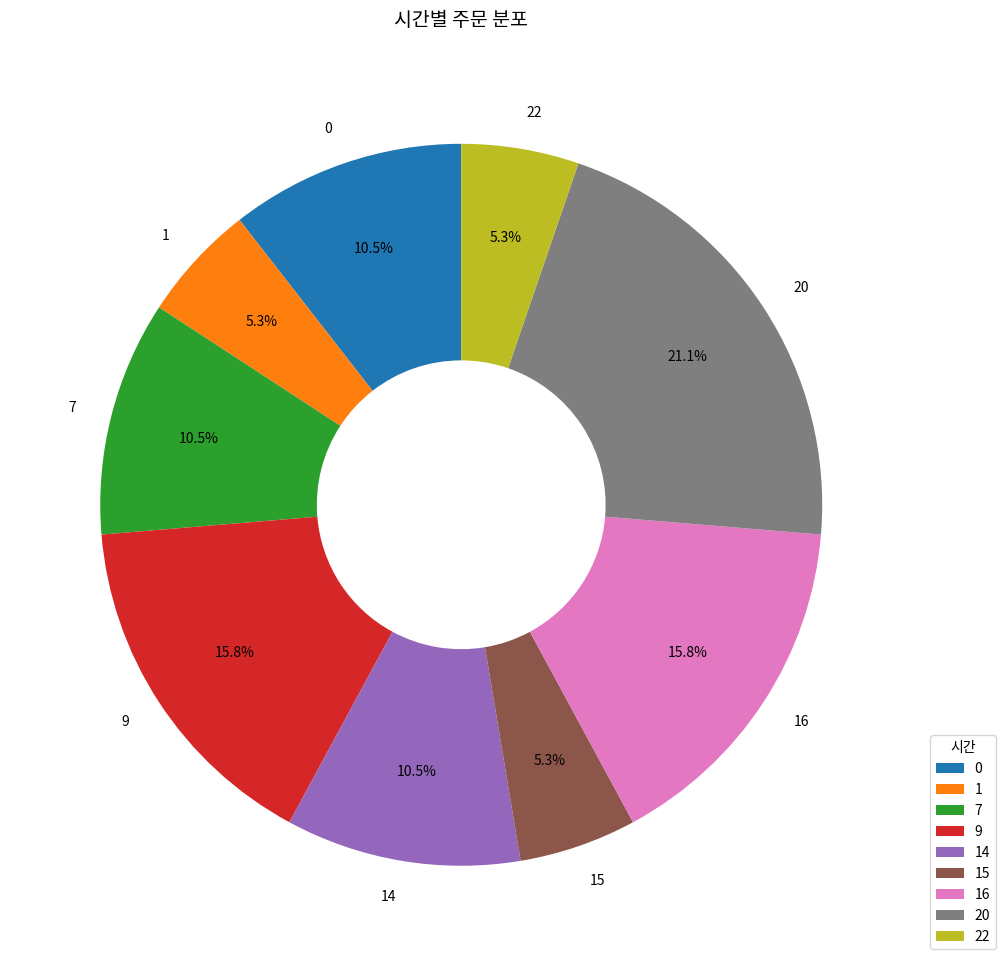

To the nearest percent, what is the average slice percentage?

11%